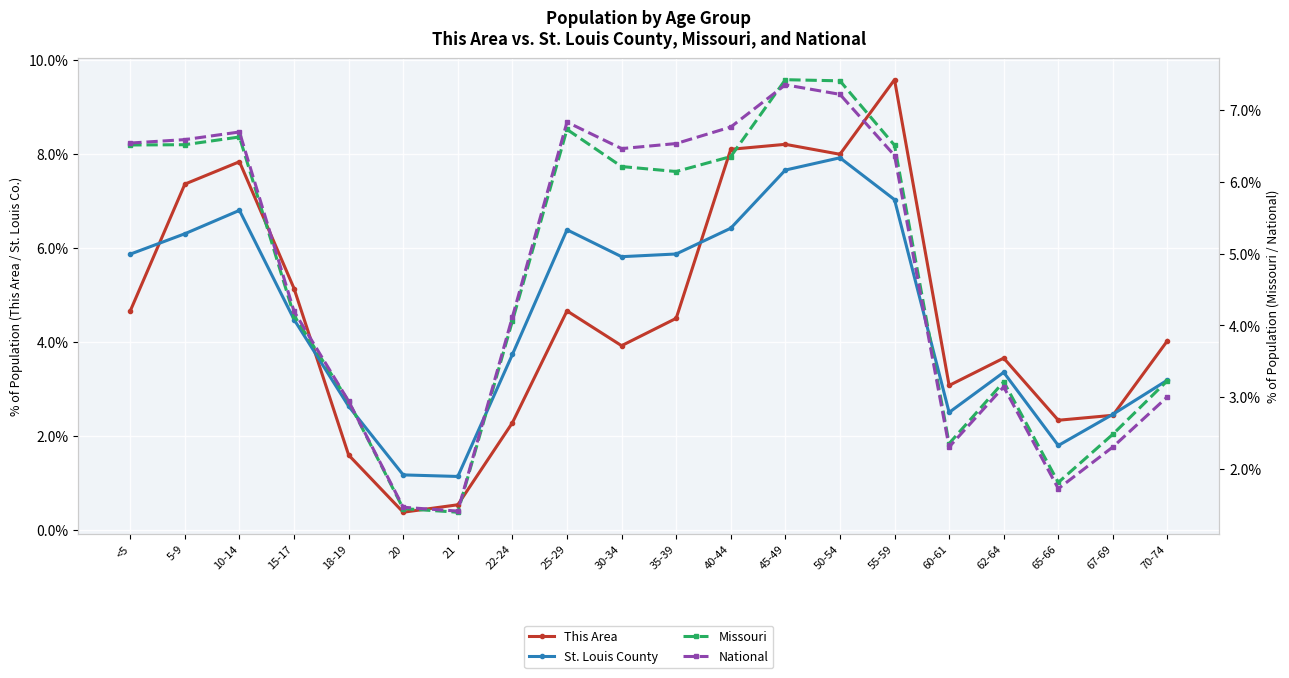

True or false: St. Louis County has a value of 1.1 at 21.

True